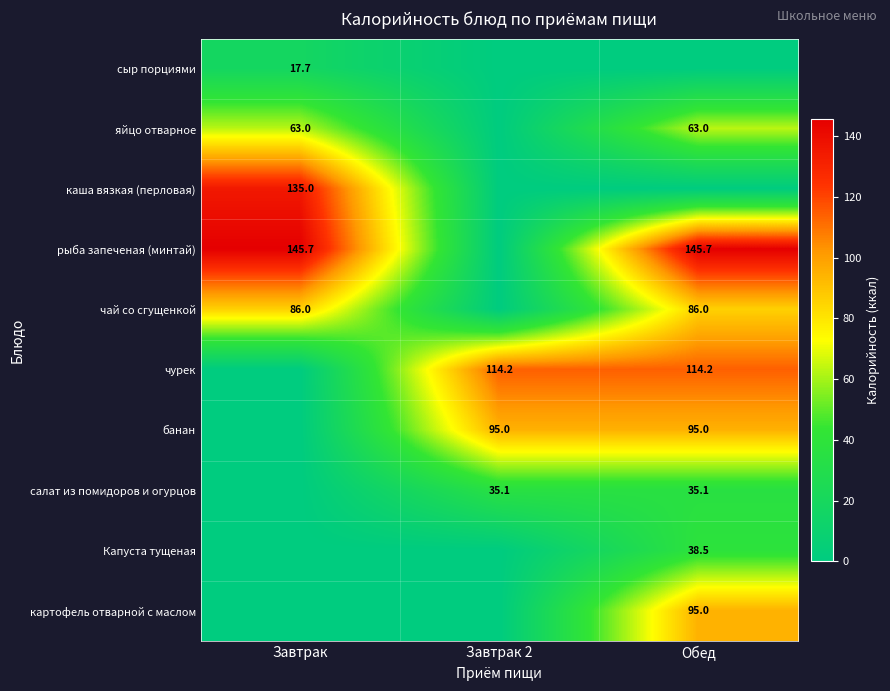

Is the value of Капуста тущеная at Обед greater than the value of салат из помидоров и огурцов at Обед?

Yes